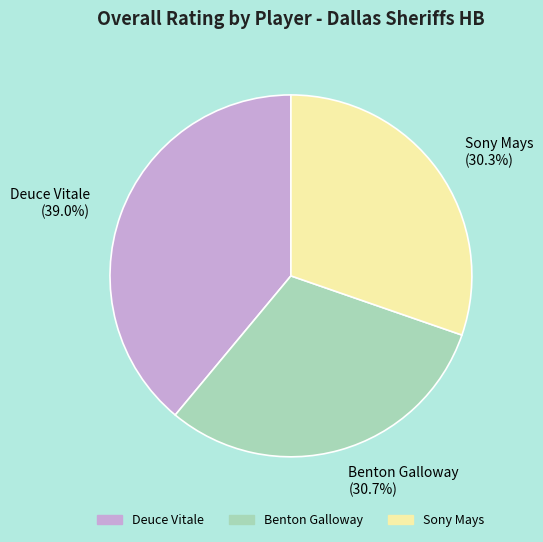

Is there a majority slice in this chart?

No